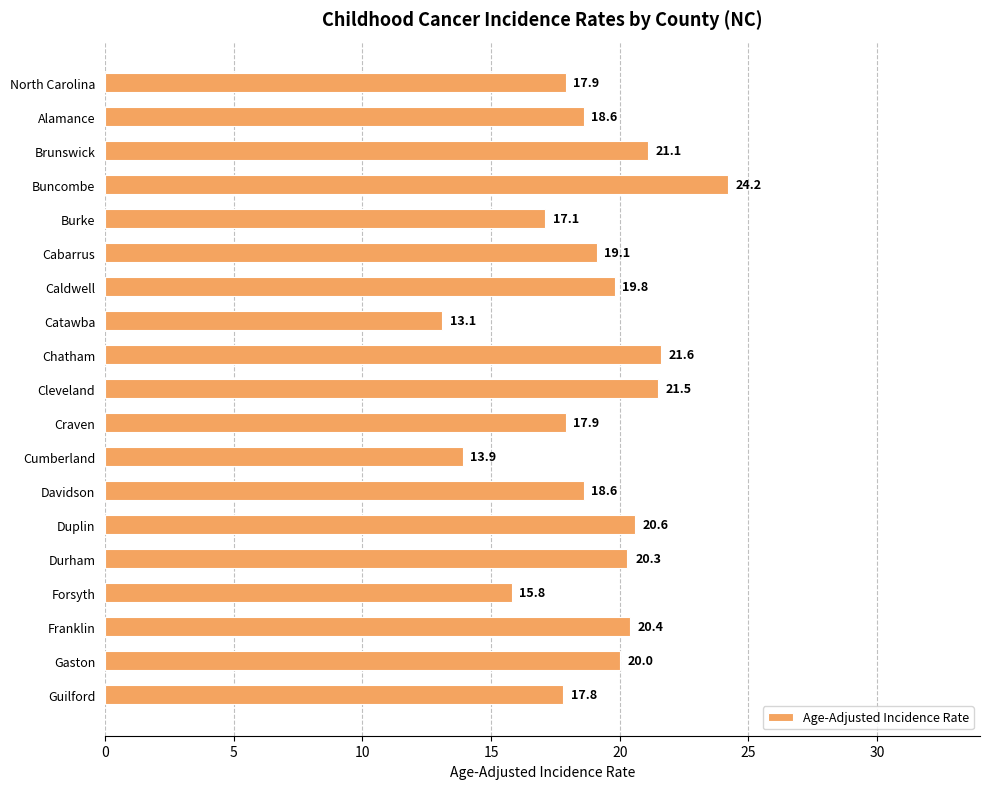

The chart shows a value of 24.2 at Buncombe. True or false?

True